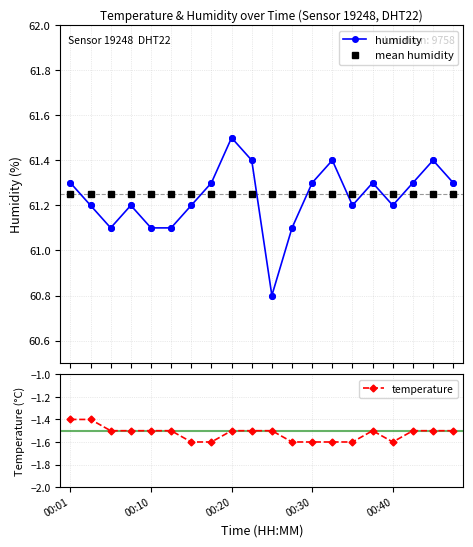

What is the total value across all series at 15?

121.0